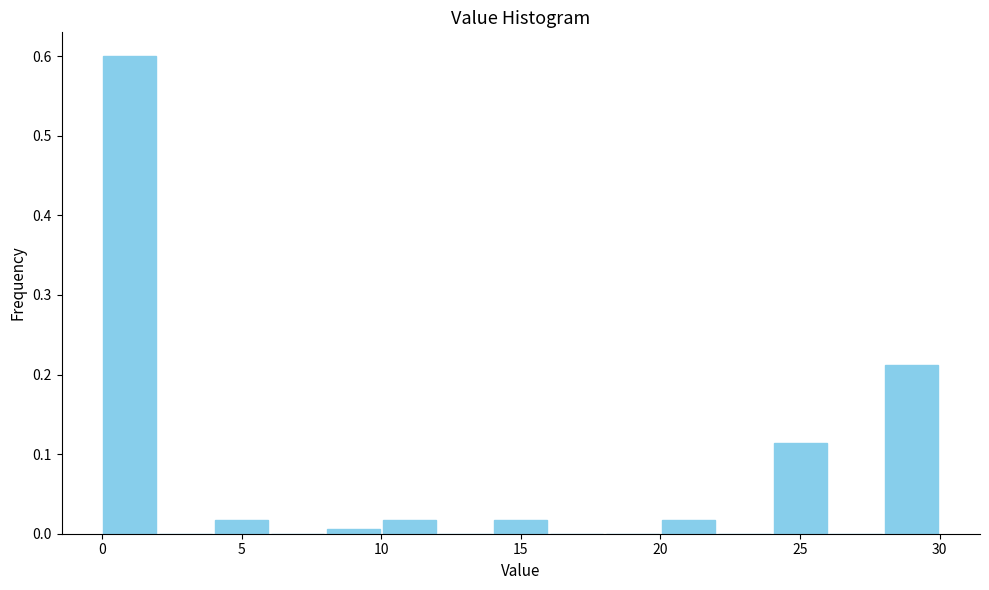

How tall is the bar that spans 4 to 6 on the x-axis? The values are not printed on the chart, so give them approximately, as read against the axis.

0.02